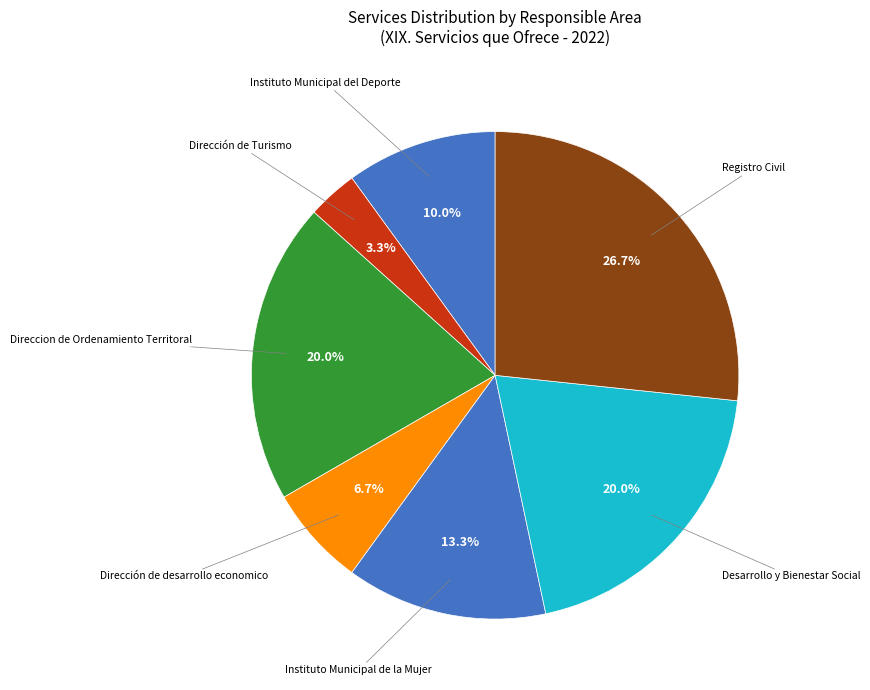

How many slices are in this pie chart?

7